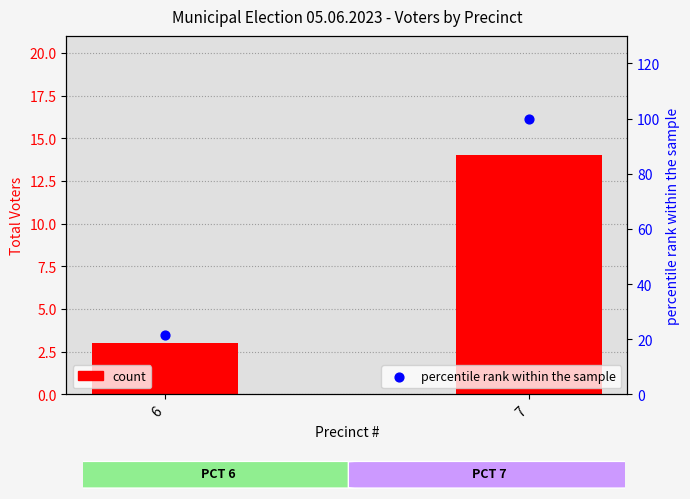

Which series reaches the minimum Y coordinate?

Total Voters